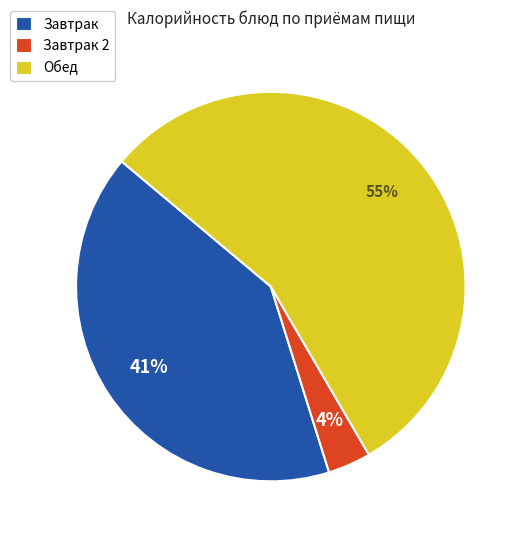

Do Обед and Завтрак together represent more than half of the pie?

Yes